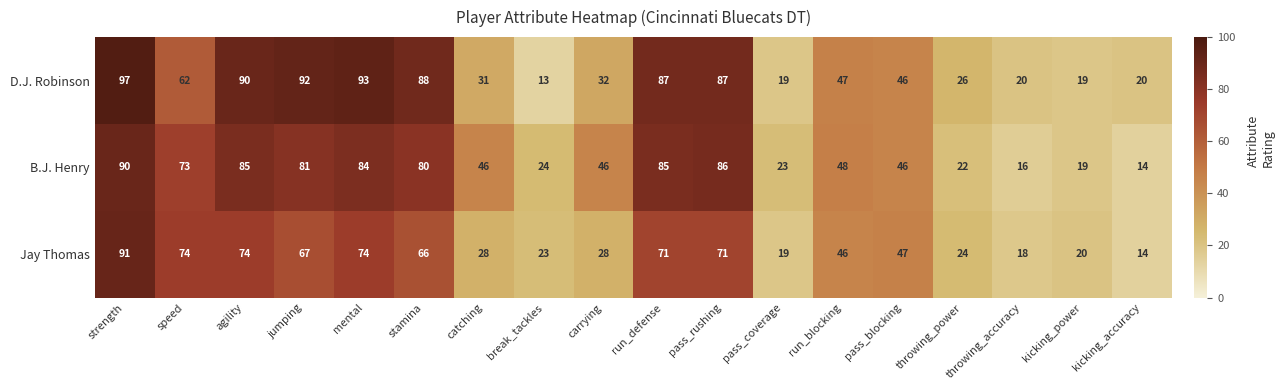

Which series has the largest total across all categories?

D.J. Robinson